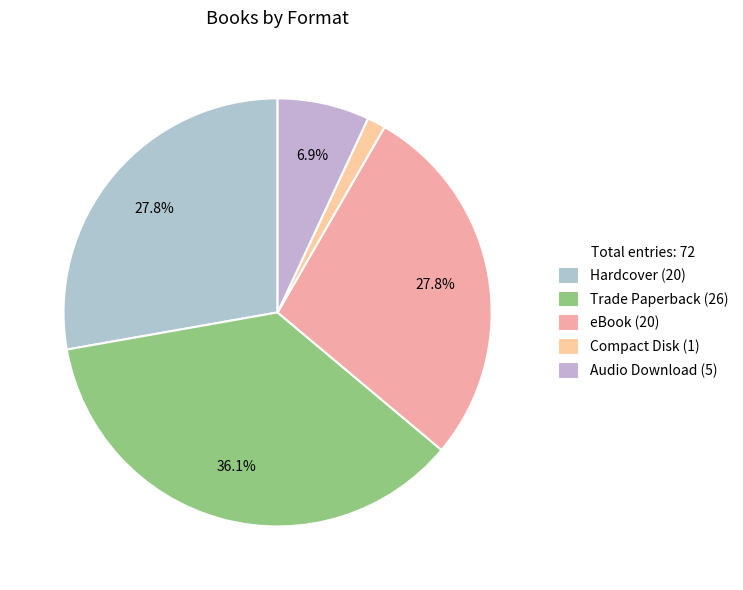

What is the smallest slice in the pie chart?

Compact Disk